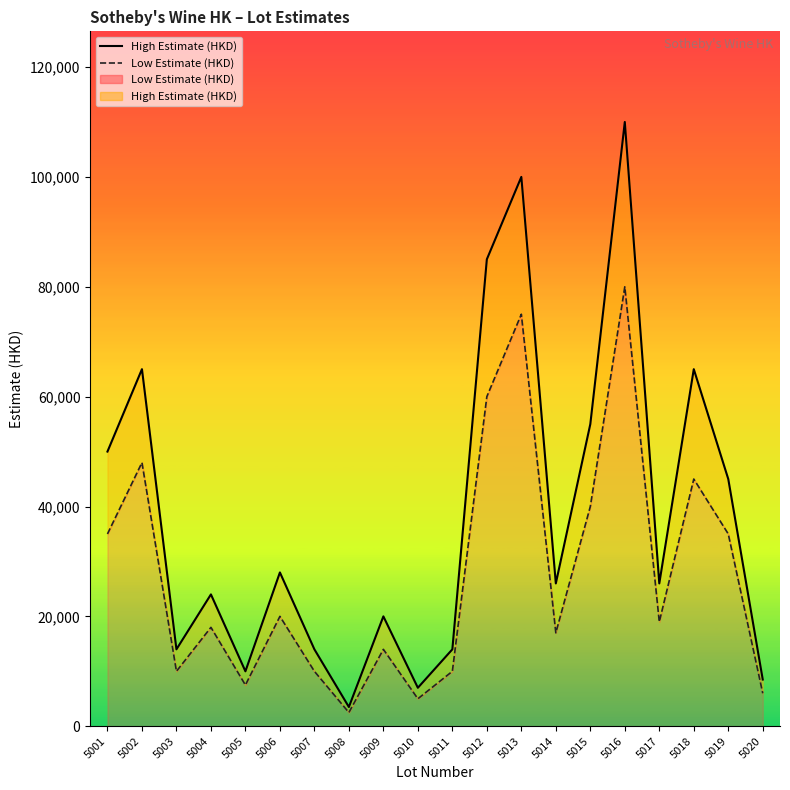

At how many categories does at least one series exceed 44557?

8